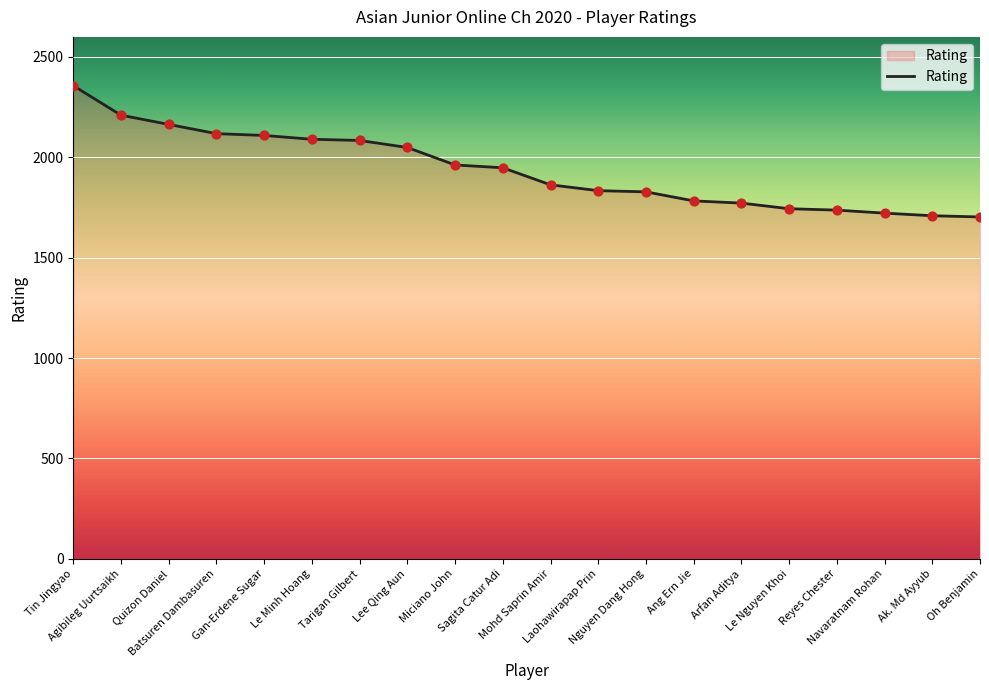

Between Ak. Md Ayyub and Lee Qing Aun, which is larger?

Lee Qing Aun